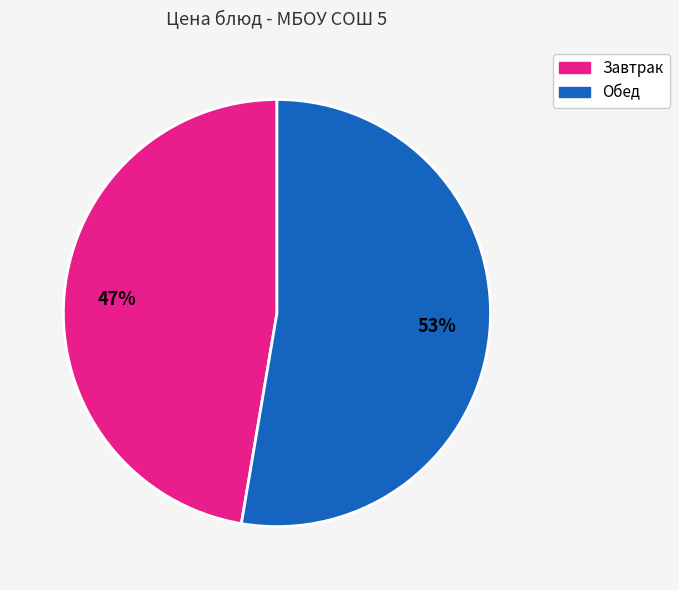

Is there any slice that represents more than half of the pie?

Yes